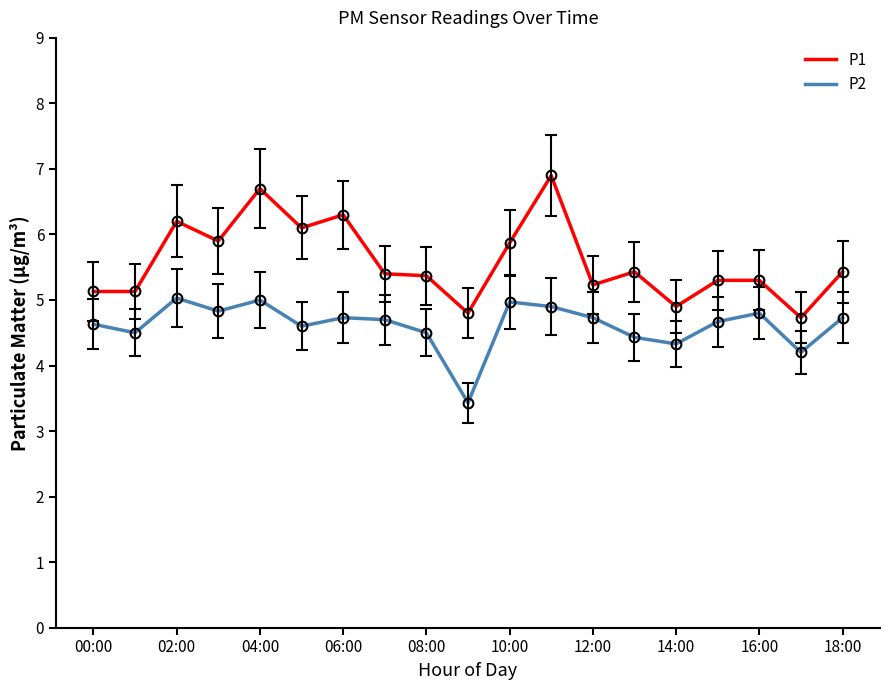

What is the sum of all P1 values?

106.1